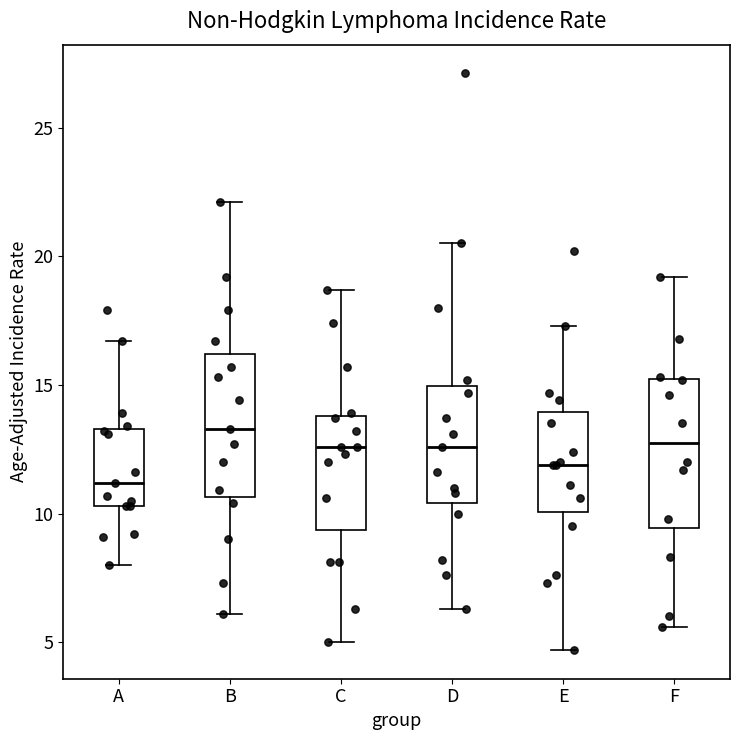

Reading left to right, read every box against the y-axis: the position of its median line, the range the box covers, and the ends of its whiskers. The values are not printed on the chart, so give them approximately, as read against the axis.

A: median 11.0, box 10.5 to 13.5, whiskers 8.0 to 16.5
B: median 13.5, box 10.5 to 16.0, whiskers 6.0 to 22.0
C: median 12.5, box 9.5 to 14.0, whiskers 5.0 to 18.5
D: median 12.5, box 10.5 to 15.0, whiskers 6.5 to 20.5
E: median 12.0, box 10.0 to 14.0, whiskers 4.5 to 17.5
F: median 13.0, box 9.5 to 15.0, whiskers 5.5 to 19.0